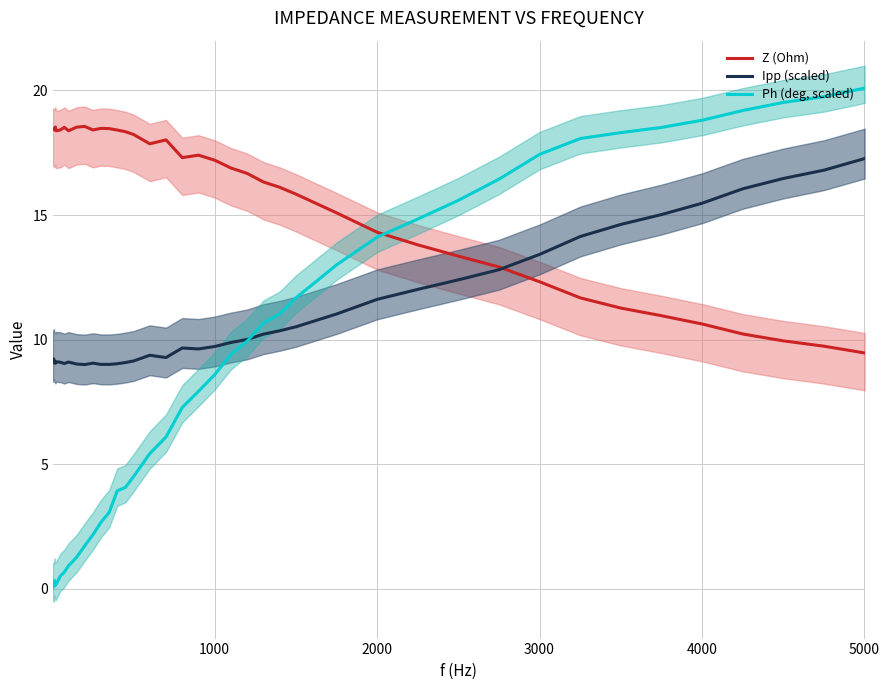

Count the number of data series in this chart.

3